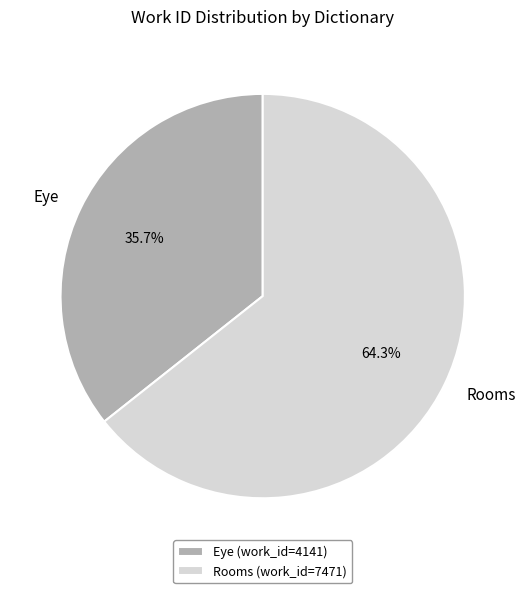

What is the ratio of the value at Rooms to the value at Eye?

1.8